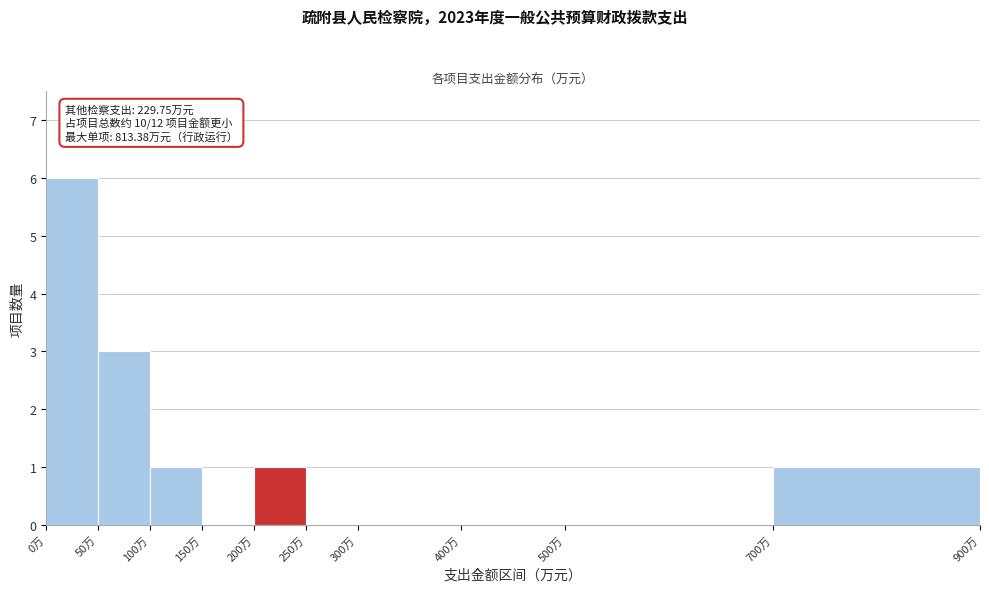

Over which range of the x-axis is the bar tallest?

0 to 50